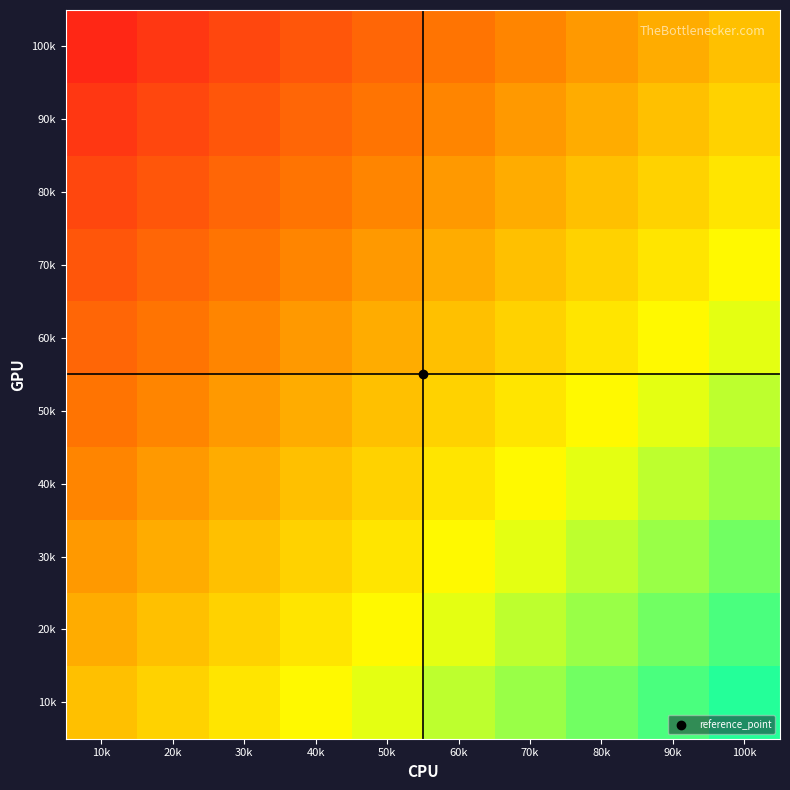

At how many categories does at least one series exceed 0?

9